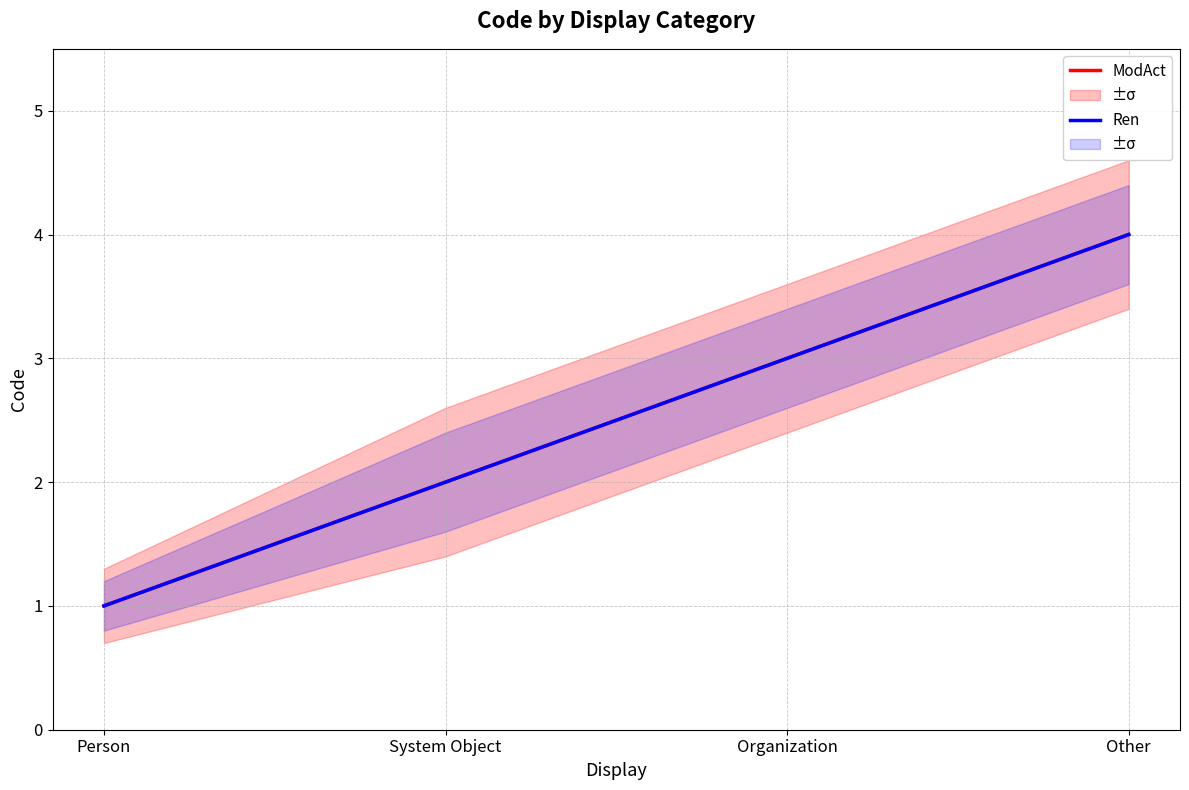

The value of Ren at Other is 1. True or false?

False